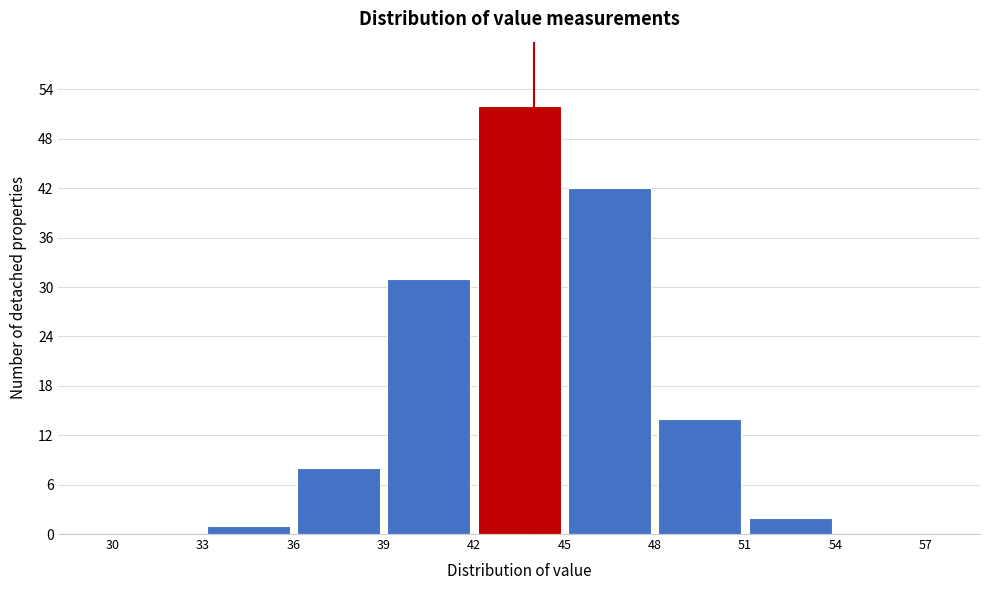

Reading left to right, transcribe this chart: for each bar, give the range it covers on the x-axis and its height. The values are not printed on the chart, so give them approximately, as read against the axis.

30 to 33: 0
33 to 36: 1
36 to 39: 8
39 to 42: 31
42 to 45: 52
45 to 48: 42
48 to 51: 14
51 to 54: 2
54 to 57: 0